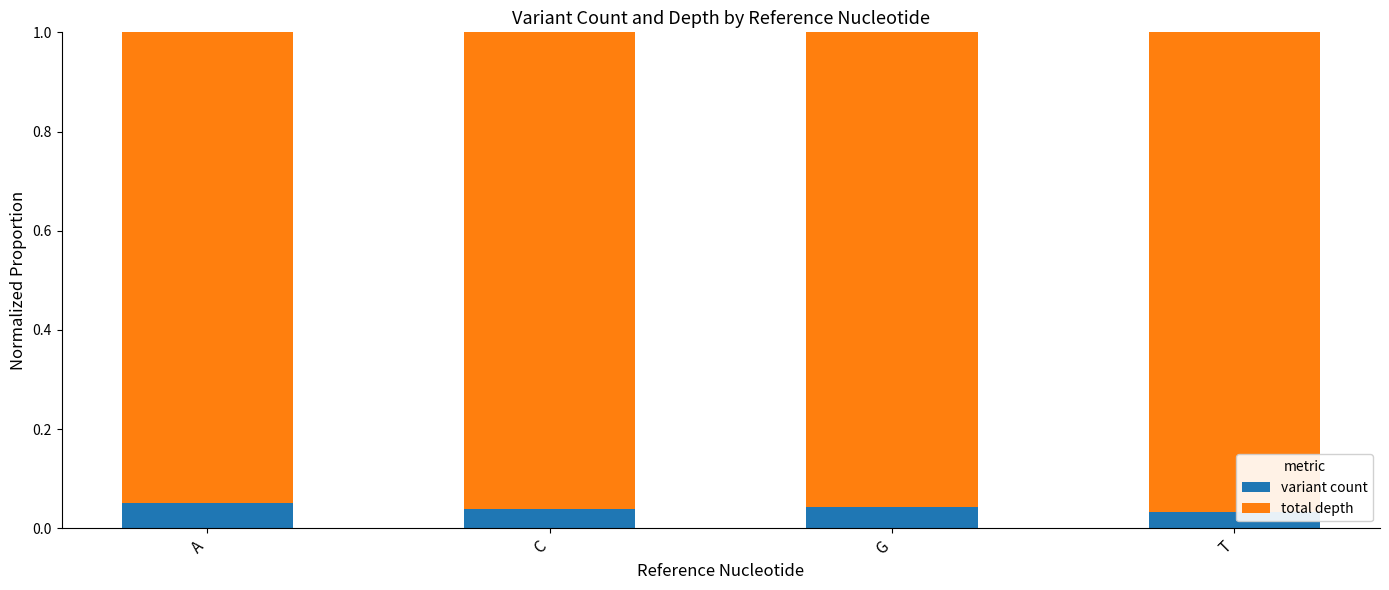

The value of variant count at A is 0.0. True or false?

False